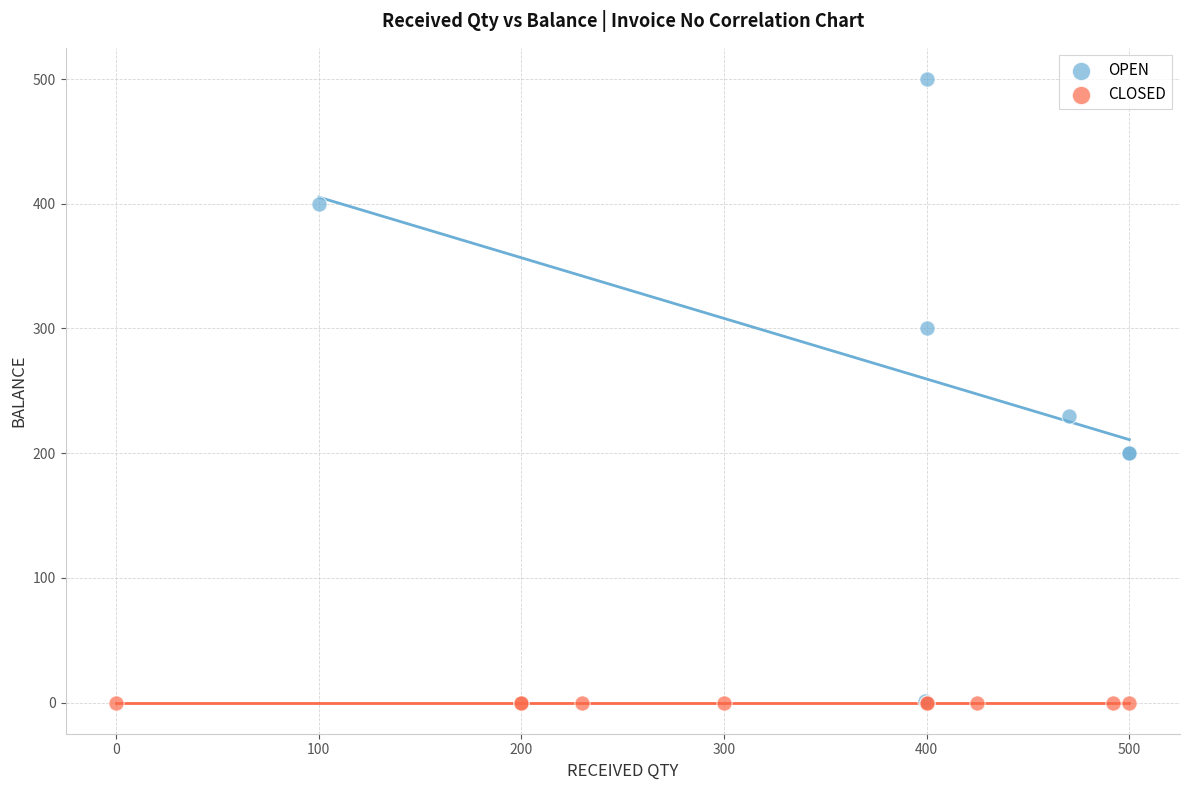

What are all the series names shown in the legend?

OPEN, CLOSED